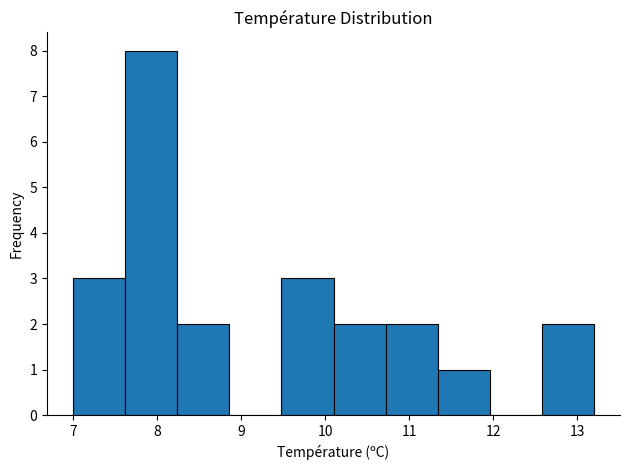

Which range on the x-axis has the tallest bar?

7.62 to 8.24